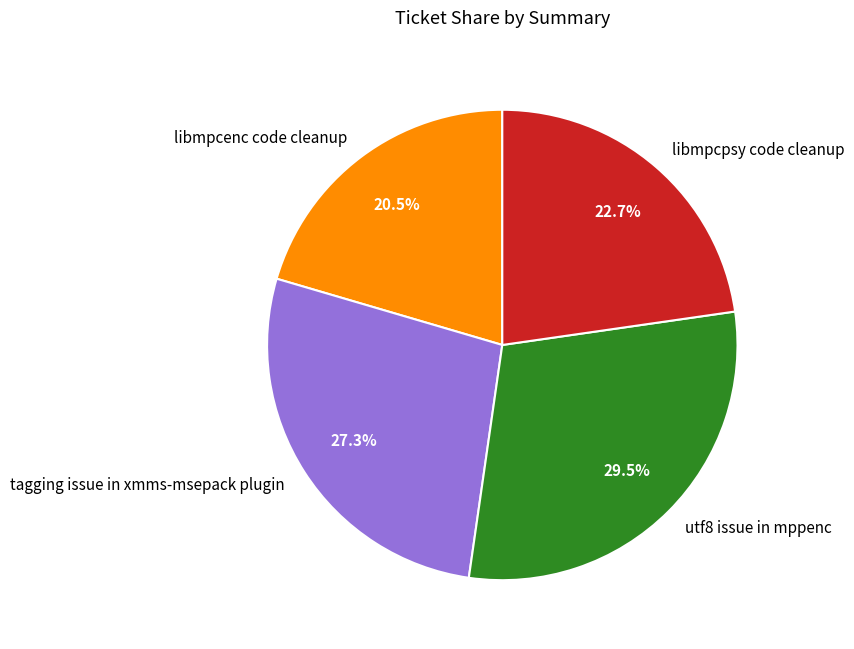

To the nearest percent, what is the combined percentage of libmpcpsy code cleanup and tagging issue in xmms-msepack plugin?

50%